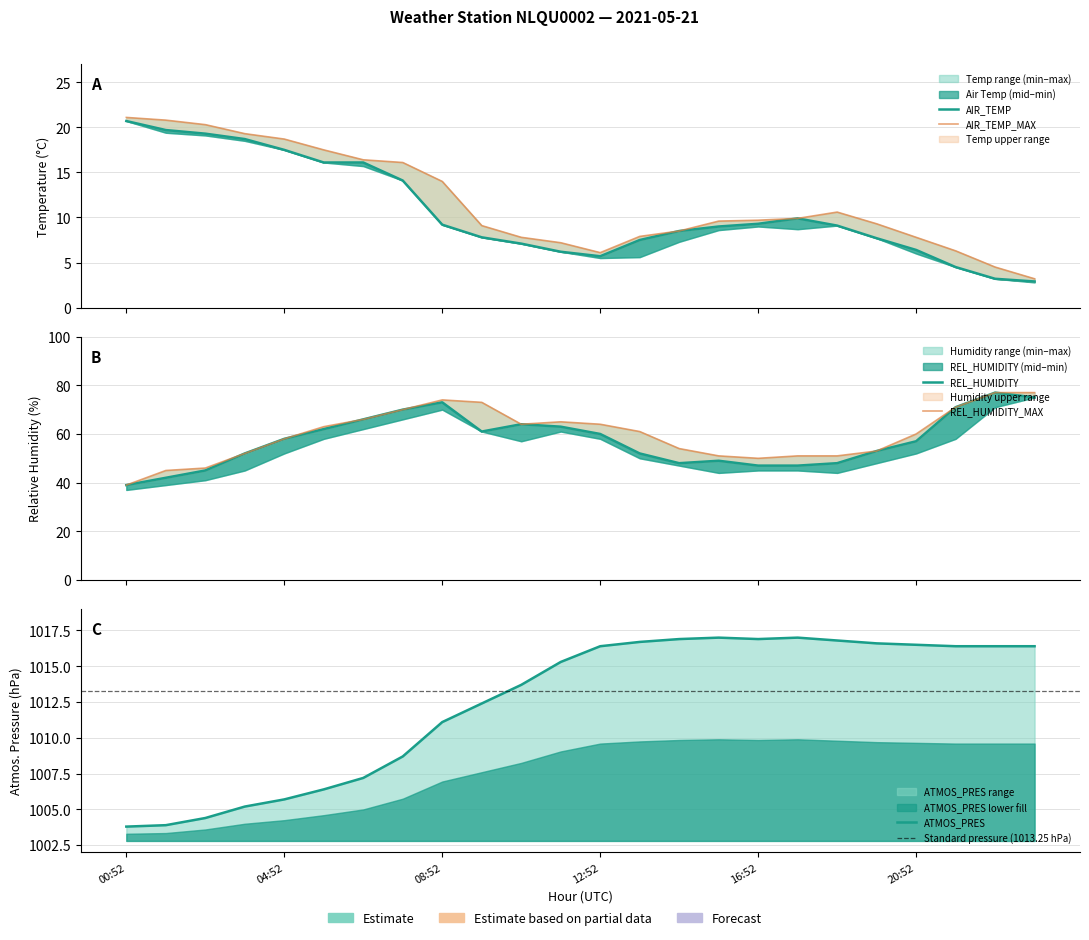

At which category does AIR_TEMP reach its first local valley?

12:52